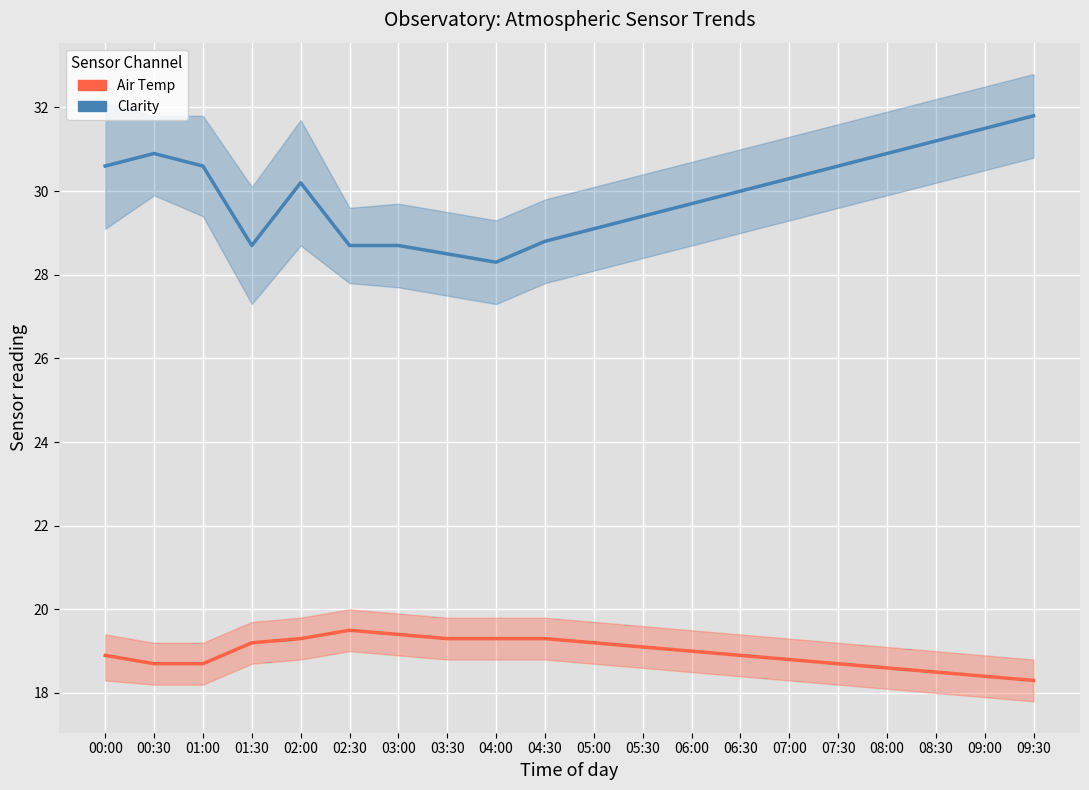

What is the difference between the highest and lowest values at 08:30?

12.7